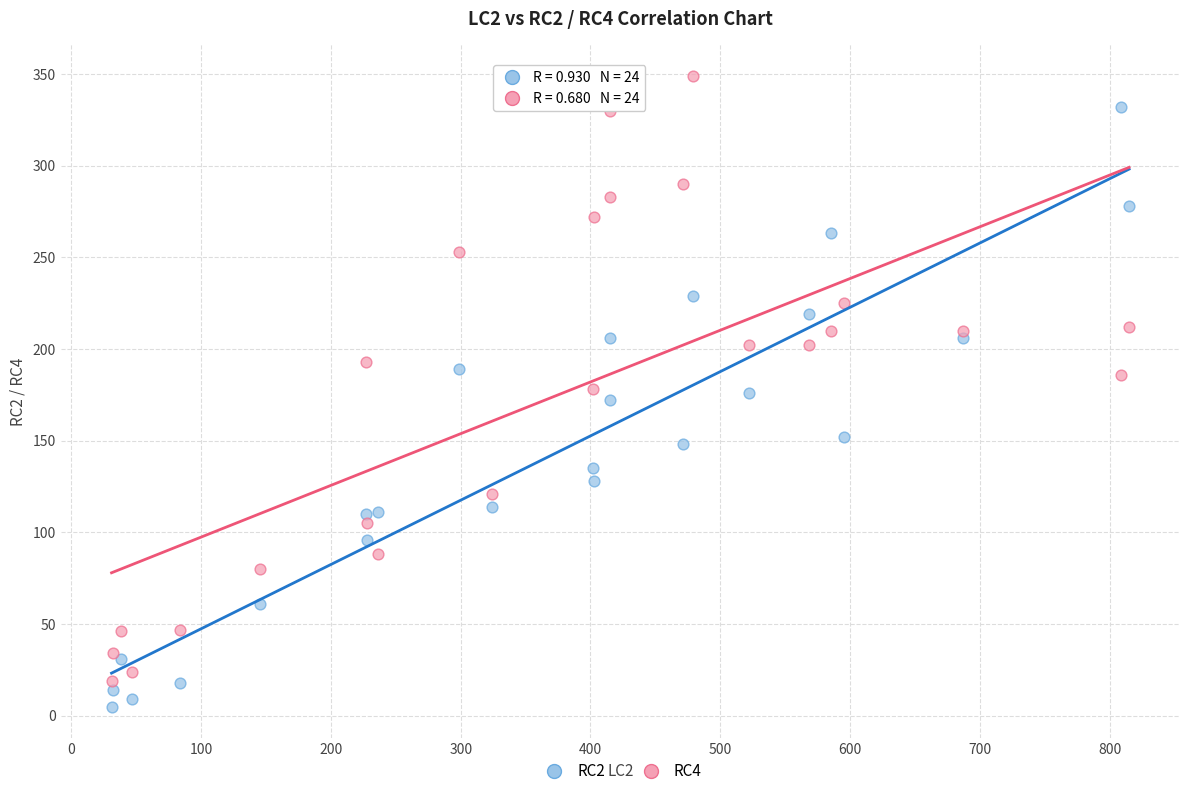

What are all the series names shown in the legend?

RC2, RC4